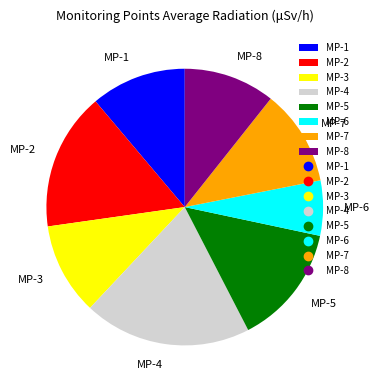

Which category has the biggest portion of the pie?

MP-4